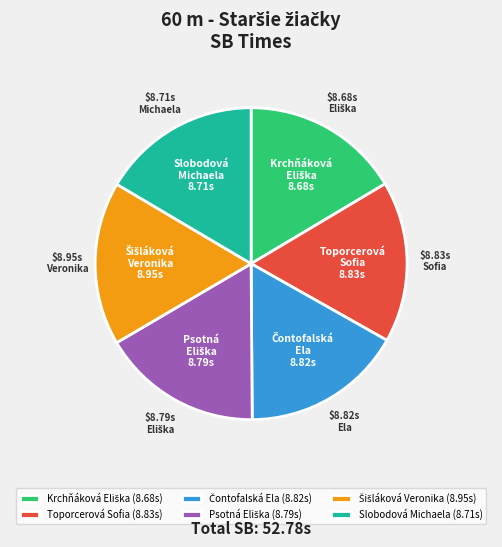

Is there a majority slice in this chart?

No